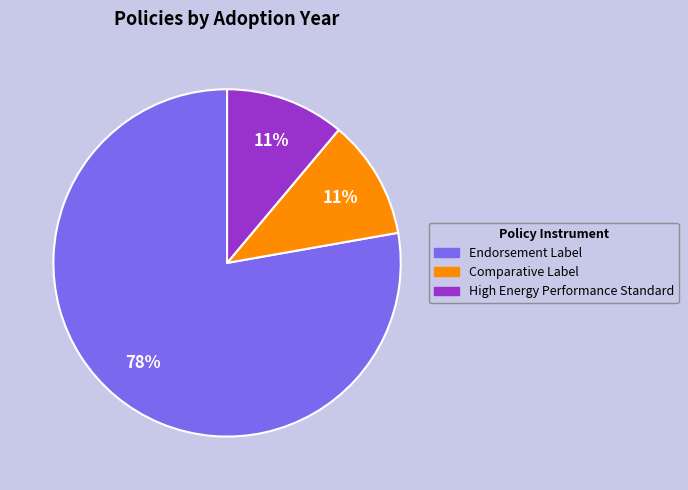

How many slices are in this pie chart?

3